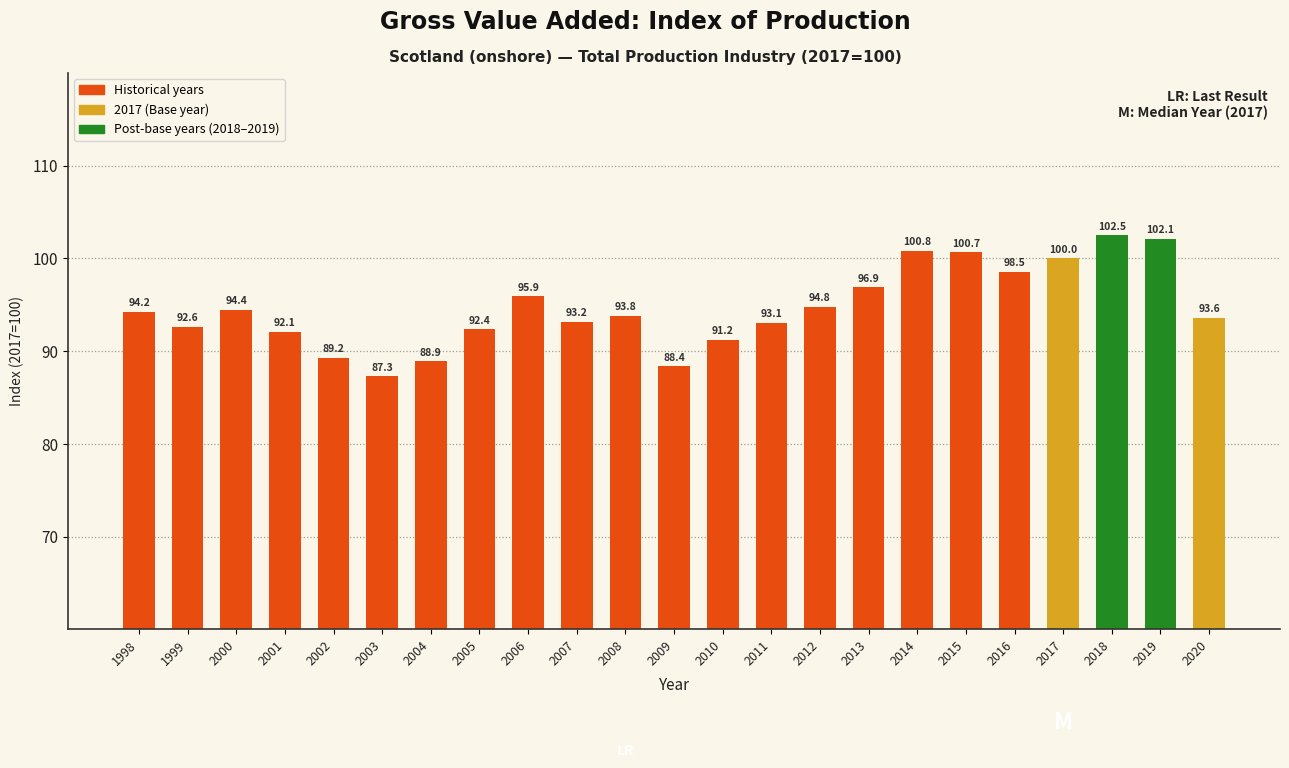

What is the value of the 4th bar from the left?

92.1